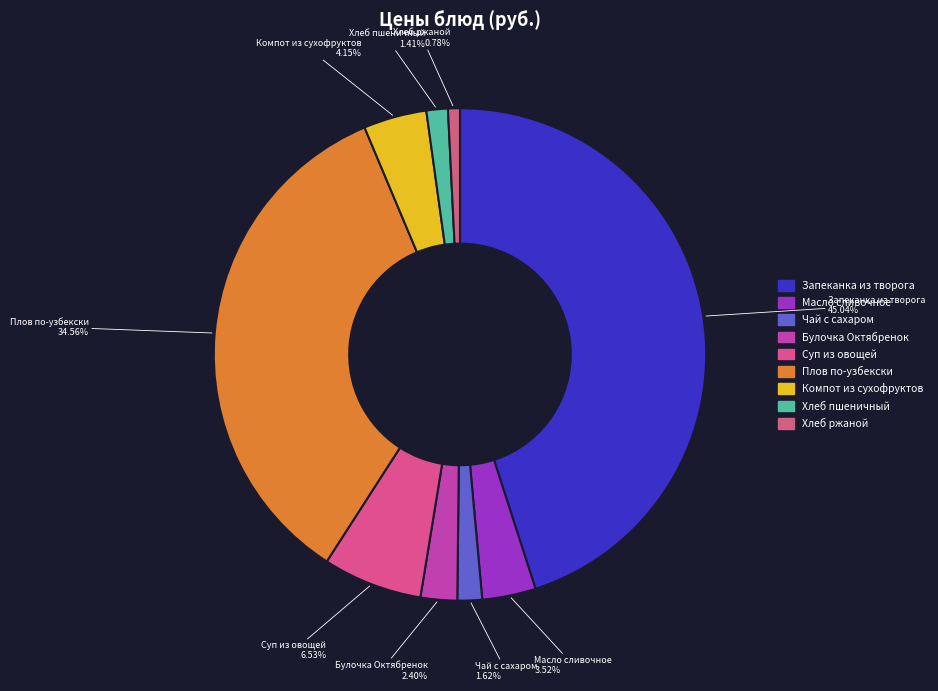

Does Суп из овощей represent more than half of the total?

No